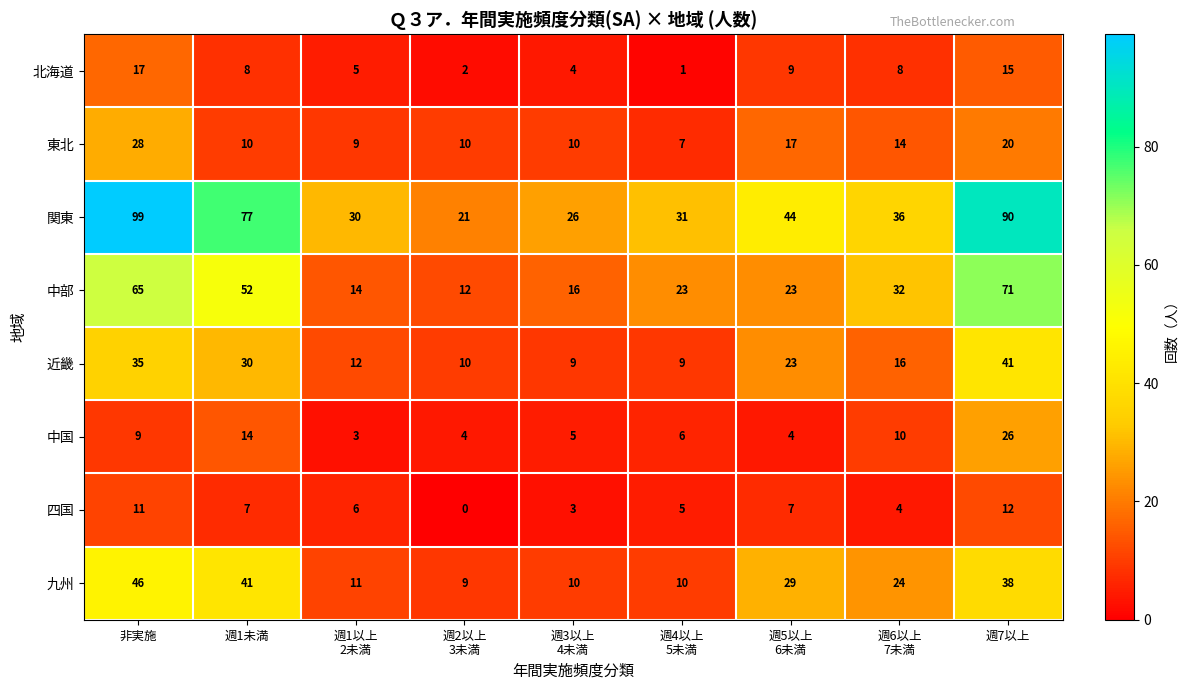

True or false: 東北 has a value of 20 at 週7以上.

True